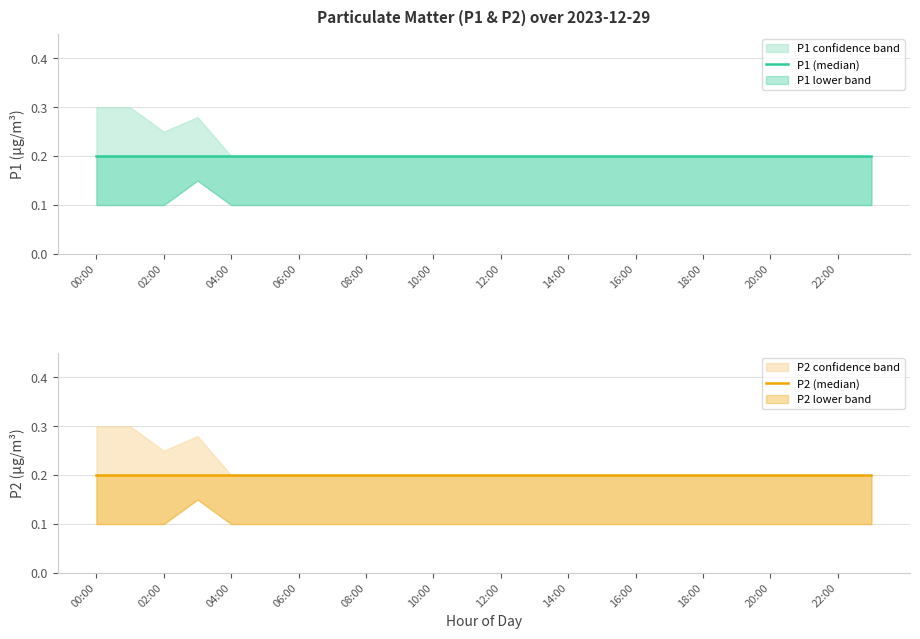

At which category is the sum across all series the highest?

03:00